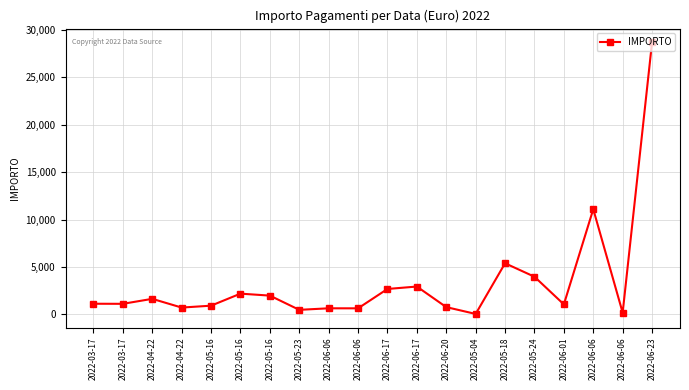

How many lines are shown in the chart?

1